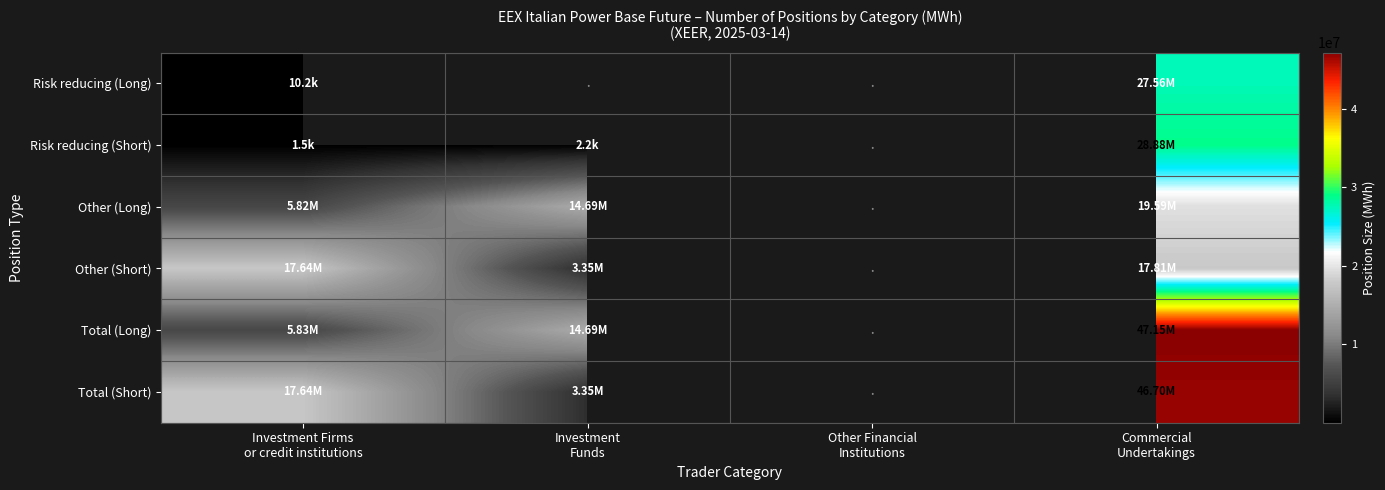

What is the sum of the Risk reducing (Short) values at Investment Funds and Commercial Undertakings?

28886410.0